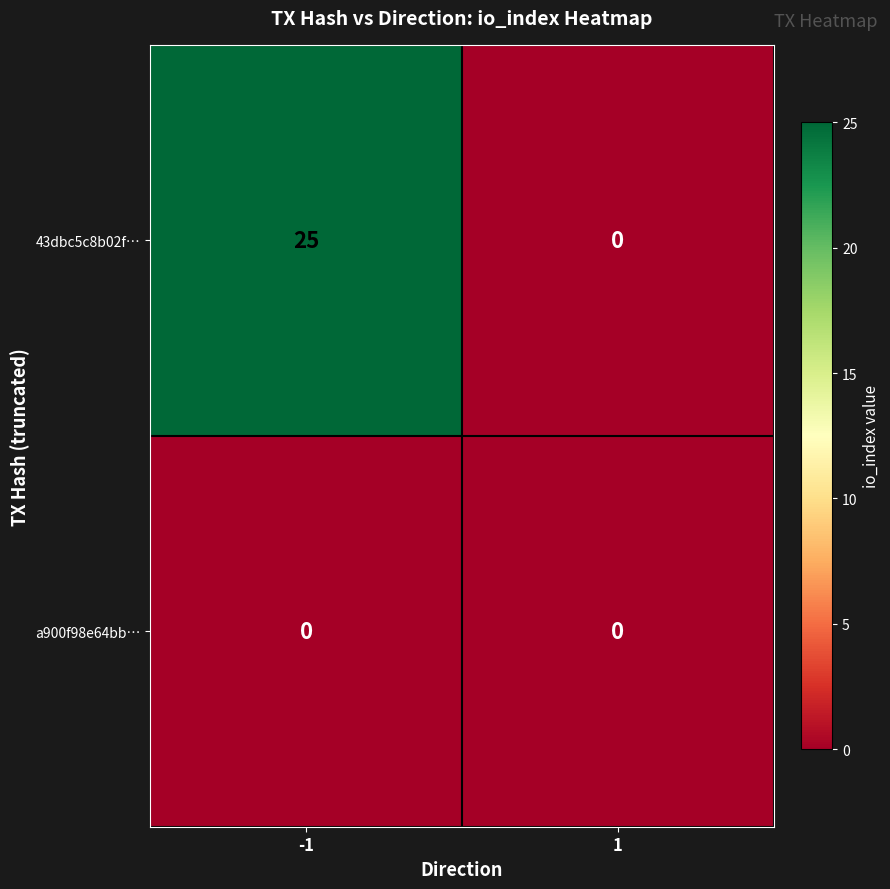

Which series has the largest total across all categories?

43dbc5c8b02f…